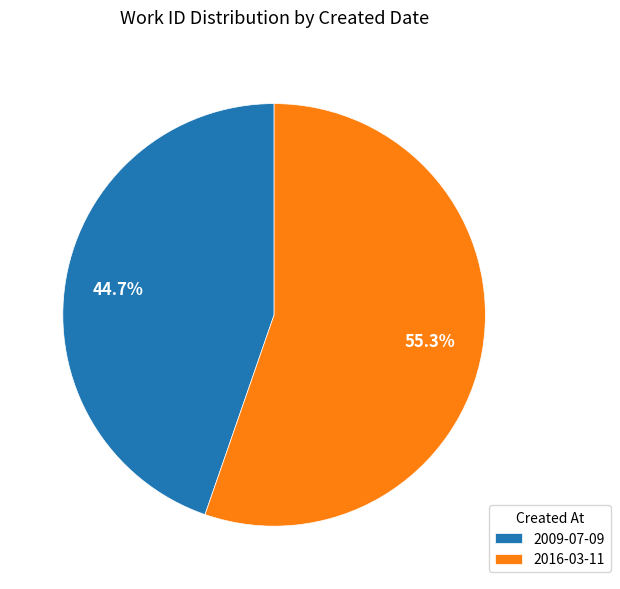

To the nearest percent, what percentage of the pie is 2016-03-11?

55%